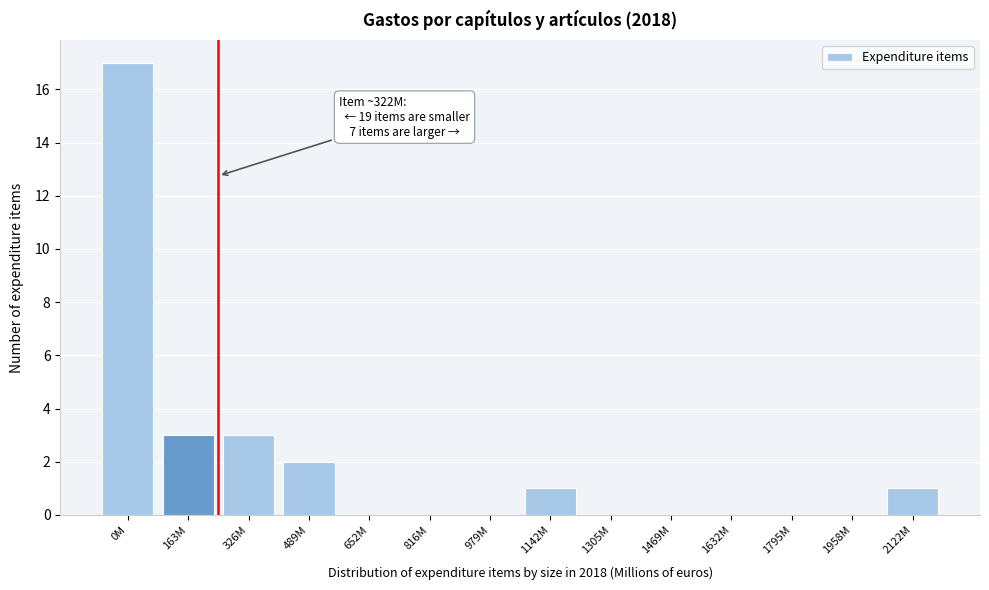

Reading left to right, transcribe all the data shown in this chart.

0M=17	163M=3	326M=3	489M=2	652M=0	816M=0	979M=0	1142M=1	1305M=0	1469M=0	1632M=0	1795M=0	1958M=0	2122M=1